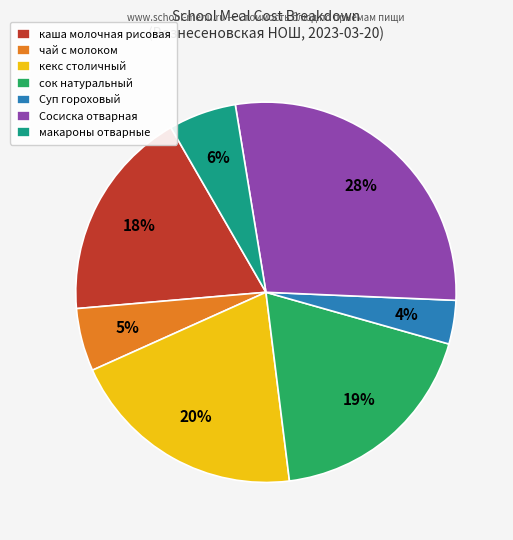

Does any single category account for the majority?

No